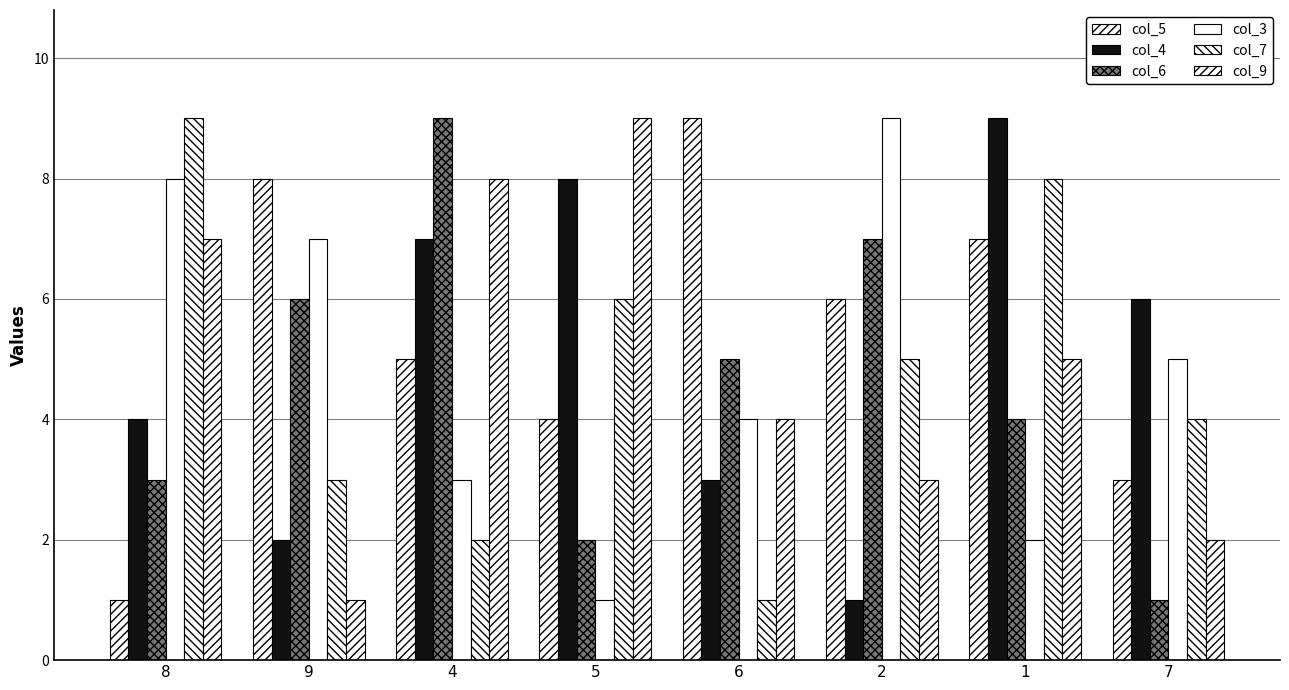

What is the value of the col_3 bar at the 1st from the left?

8